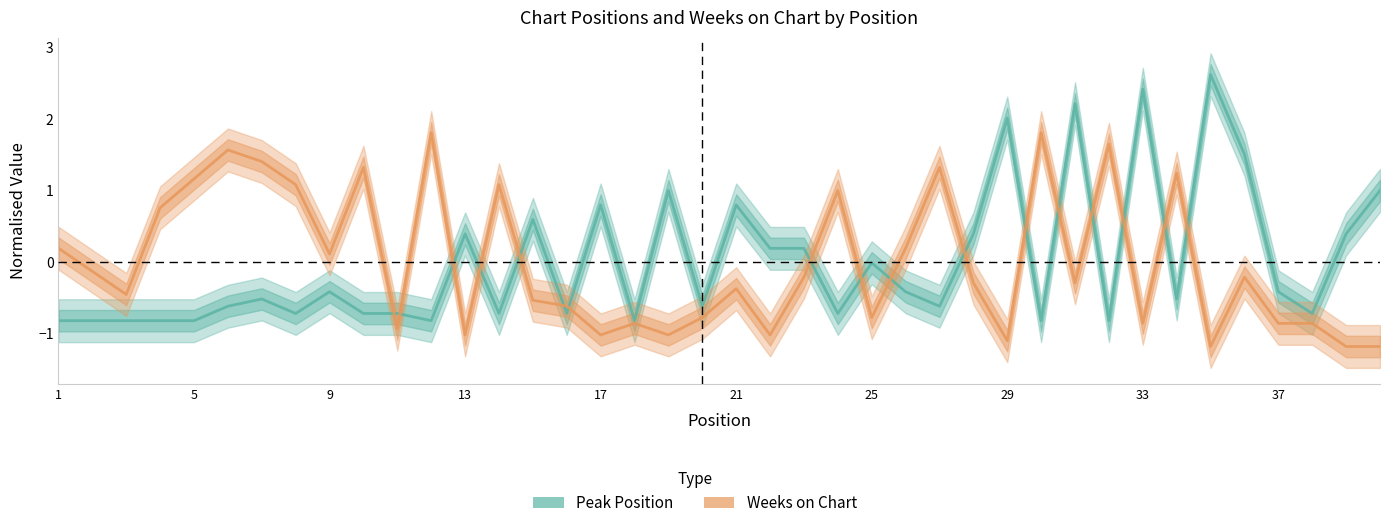

How many lines are shown in the chart?

2